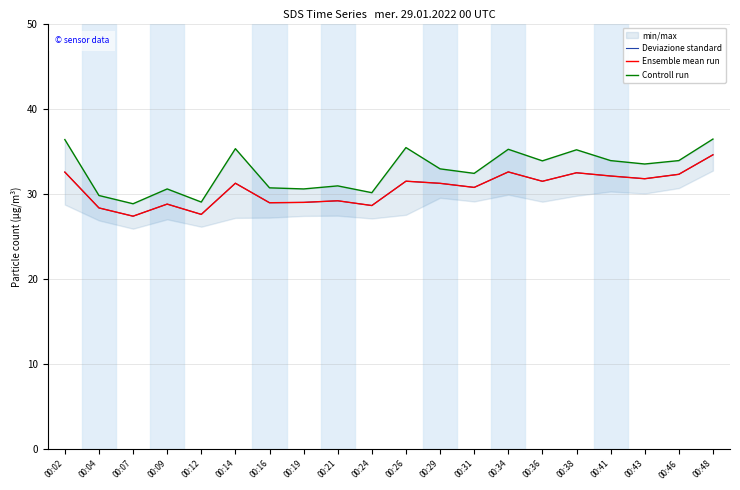

Rank the categories by Deviazione standard value from highest to lowest.

00:48, 00:34, 00:02, 00:38, 00:46, 00:41, 00:43, 00:26, 00:36, 00:14, 00:29, 00:31, 00:21, 00:19, 00:16, 00:09, 00:24, 00:04, 00:12, 00:07